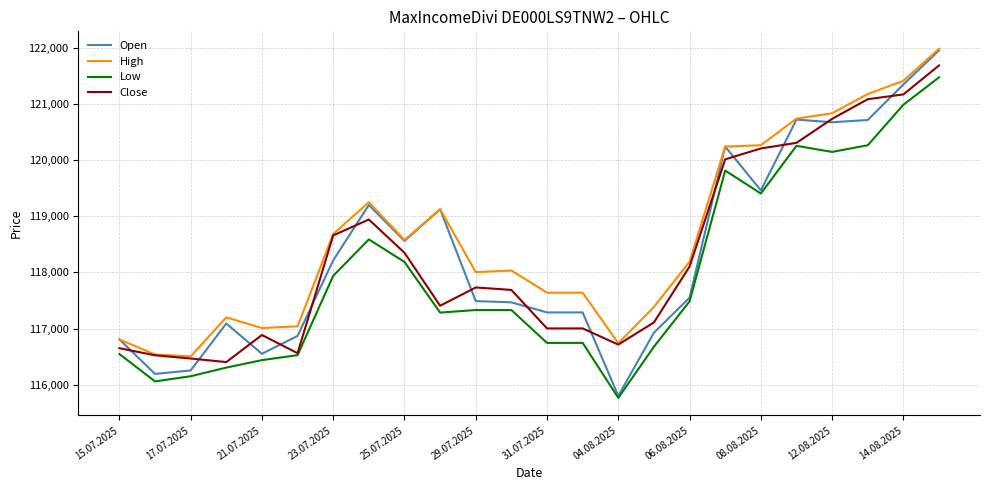

Which series has the largest range (max minus min)?

Open